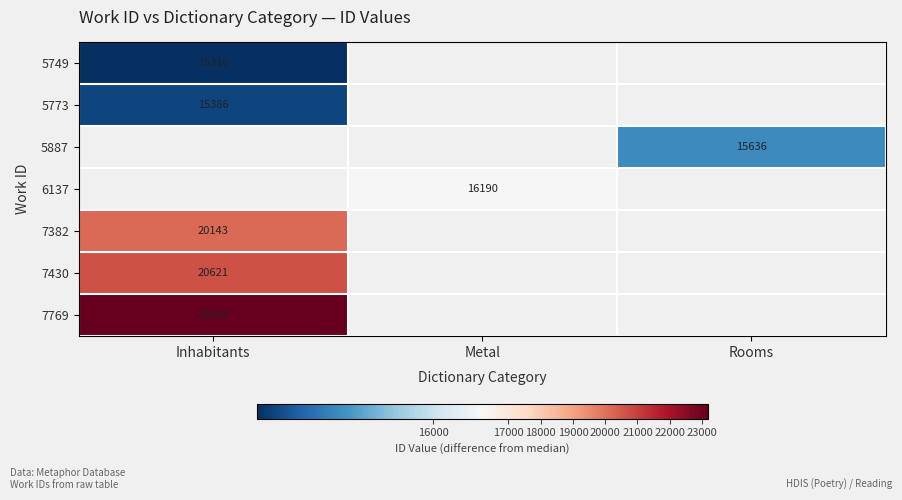

The value of 7769 at Inhabitants is 23192. True or false?

True